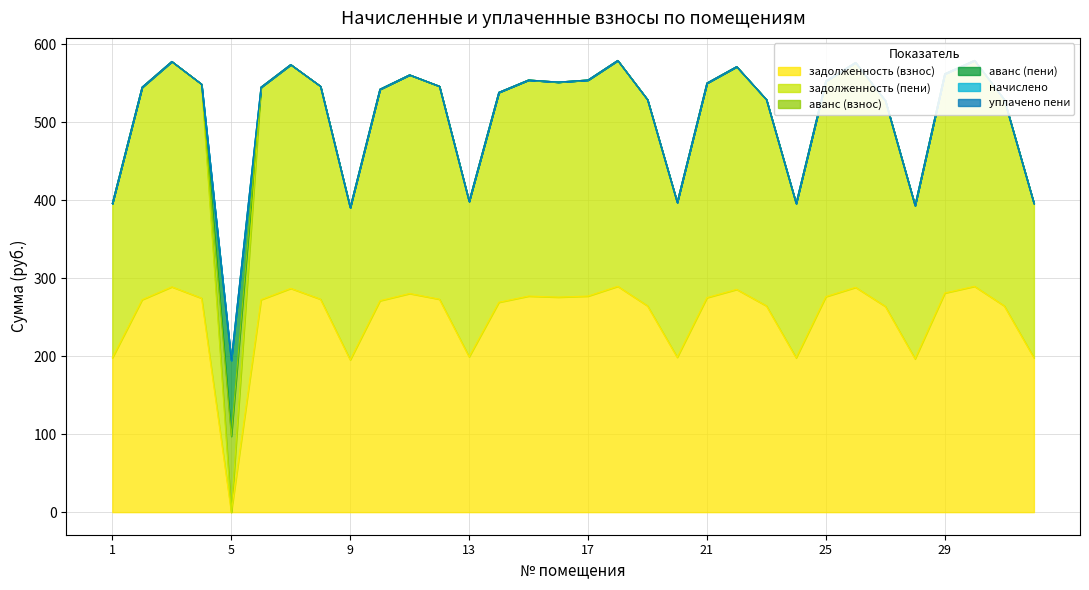

Reading left to right, extract all data points from this chart.

задолженность (взнос): 198.0	272.6	289.1	274.6	0.0	272.6	287.1	273.2	195.4	271.3	280.5	273.2	199.3	269.3	277.2	275.9	277.2	289.7	264.7	198.7	275.2	285.8	264.7	198.0	276.5	288.4	264.0	196.7	281.2	289.7	264.7	198.0
задолженность (пени): 198.0	272.6	289.1	274.6	0.0	272.6	287.1	273.2	195.4	271.3	280.5	273.2	199.3	269.3	277.2	275.9	277.2	289.7	264.7	198.7	275.2	285.8	264.7	198.0	276.5	288.4	264.0	196.7	281.2	289.7	264.7	198.0
аванс (взнос): 0.0	0.0	0.0	0.0	97.3	0.0	0.0	0.0	0.0	0.0	0.0	0.0	0.0	0.0	0.0	0.0	0.0	0.0	0.0	0.0	0.0	0.0	0.0	0.0	0.0	0.0	0.0	0.0	0.0	0.0	0.0	0.0
аванс (пени): 0.0	0.0	0.0	0.0	97.3	0.0	0.0	0.0	0.0	0.0	0.0	0.0	0.0	0.0	0.0	0.0	0.0	0.0	0.0	0.0	0.0	0.0	0.0	0.0	0.0	0.0	0.0	0.0	0.0	0.0	0.0	0.0
начислено: 0.0	0.0	0.0	0.0	0.0	0.0	0.0	0.0	0.0	0.0	0.0	0.0	0.0	0.0	0.0	0.0	0.0	0.0	0.0	0.0	0.0	0.0	0.0	0.0	0.0	0.0	0.0	0.0	0.0	0.0	0.0	0.0
уплачено пени: 0.0	0.0	0.0	0.0	0.0	0.0	0.0	0.0	0.0	0.0	0.0	0.0	0.0	0.0	0.0	0.0	0.0	0.0	0.0	0.0	0.0	0.0	0.0	0.0	0.0	0.0	0.0	0.0	0.0	0.0	0.0	0.0